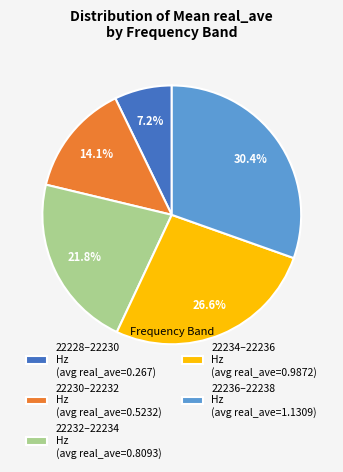

Which slice is the largest?

22236–22238 Hz (avg real_ave=1.1309)